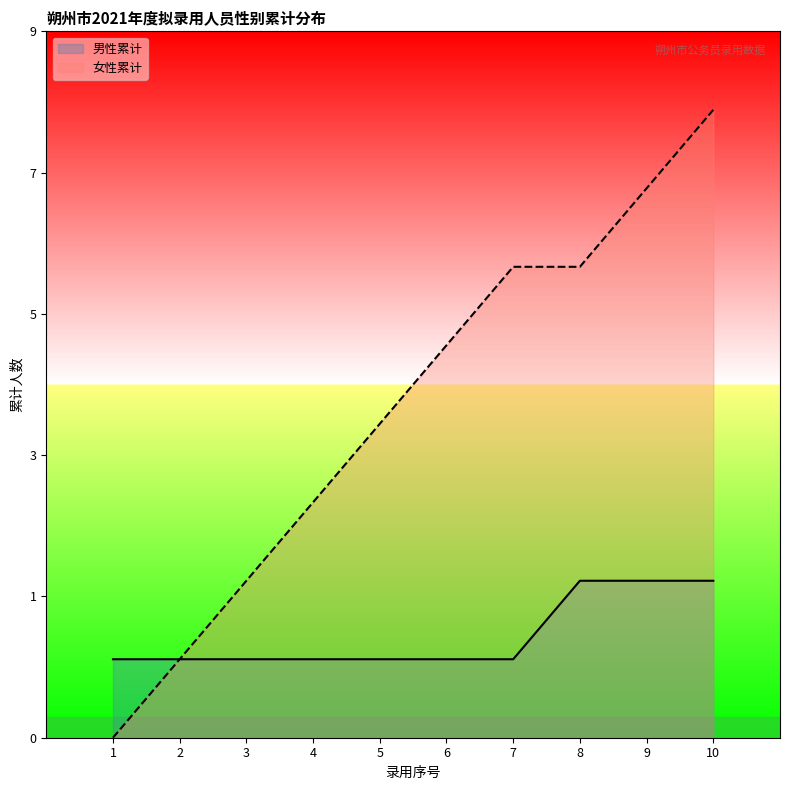

Rank the series at 9 from lowest to highest value.

男性累计, 女性累计